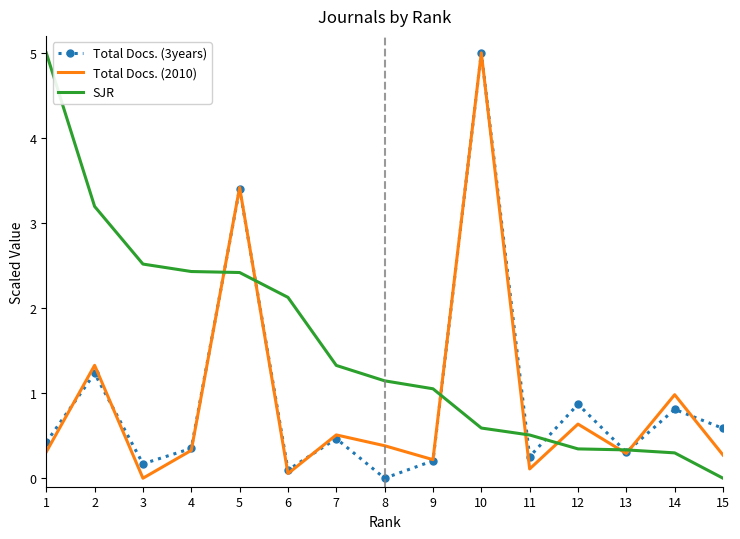

The Total Docs. (3years) series shows 0.2 at 3. True or false?

True